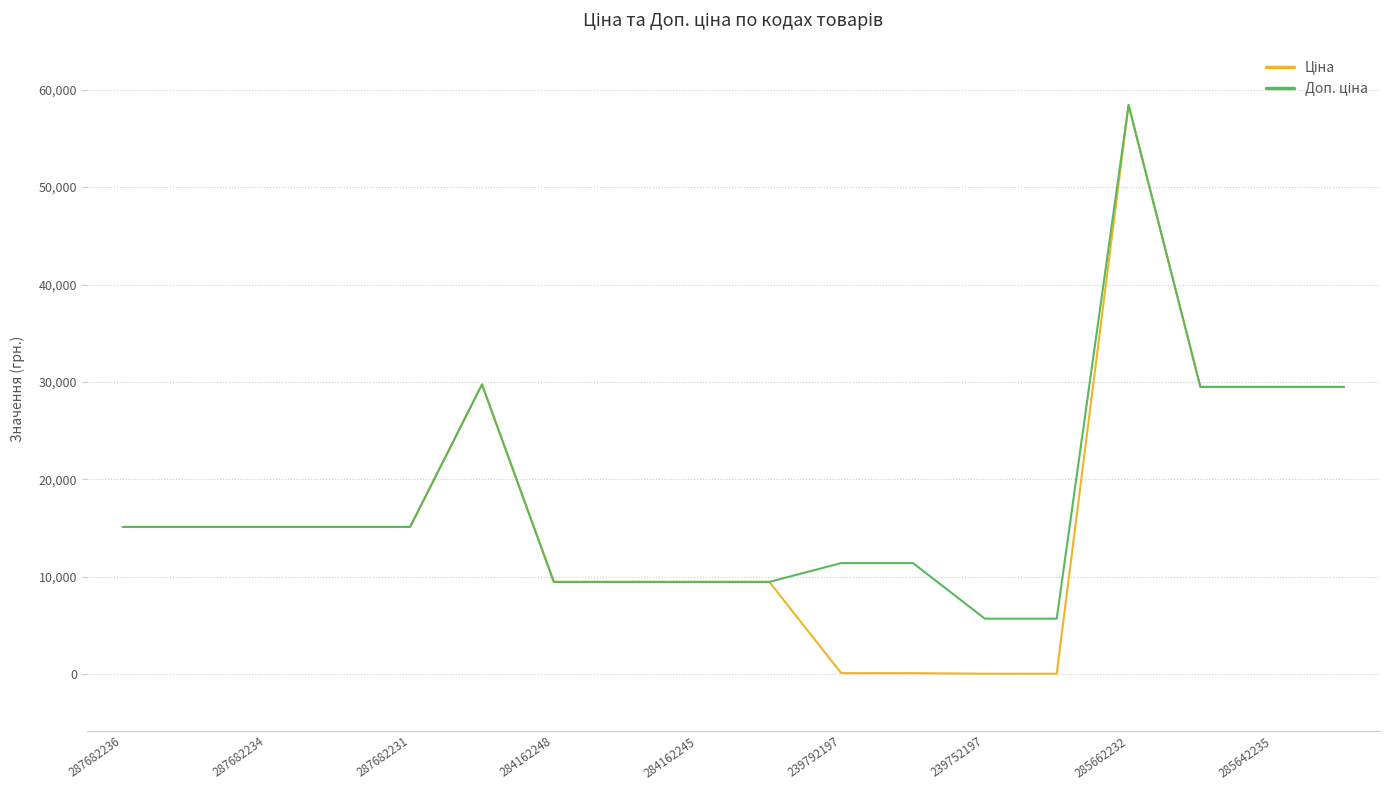

What is the maximum value shown in the chart?

58426.5